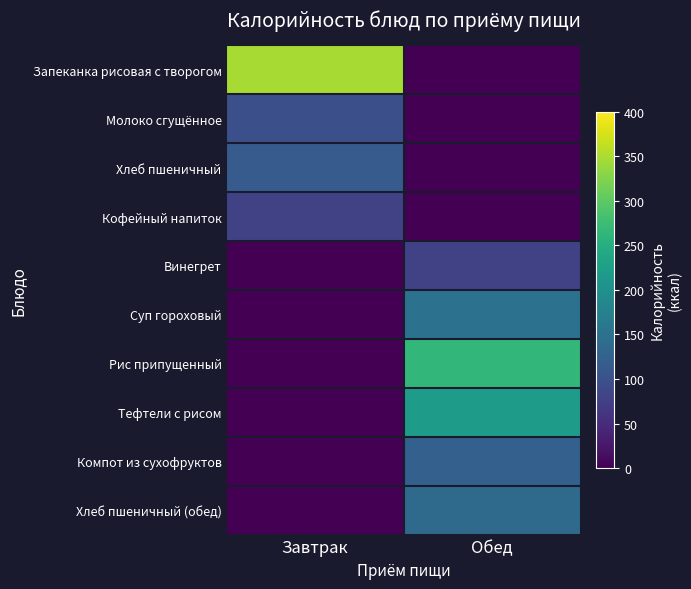

Rank the series by their maximum value, from lowest to highest.

Винегрет, Кофейный напиток, Молоко сгущённое, Хлеб пшеничный, Компот из сухофруктов, Хлеб пшеничный (обед), Суп гороховый, Тефтели с рисом, Рис припущенный, Запеканка рисовая с творогом